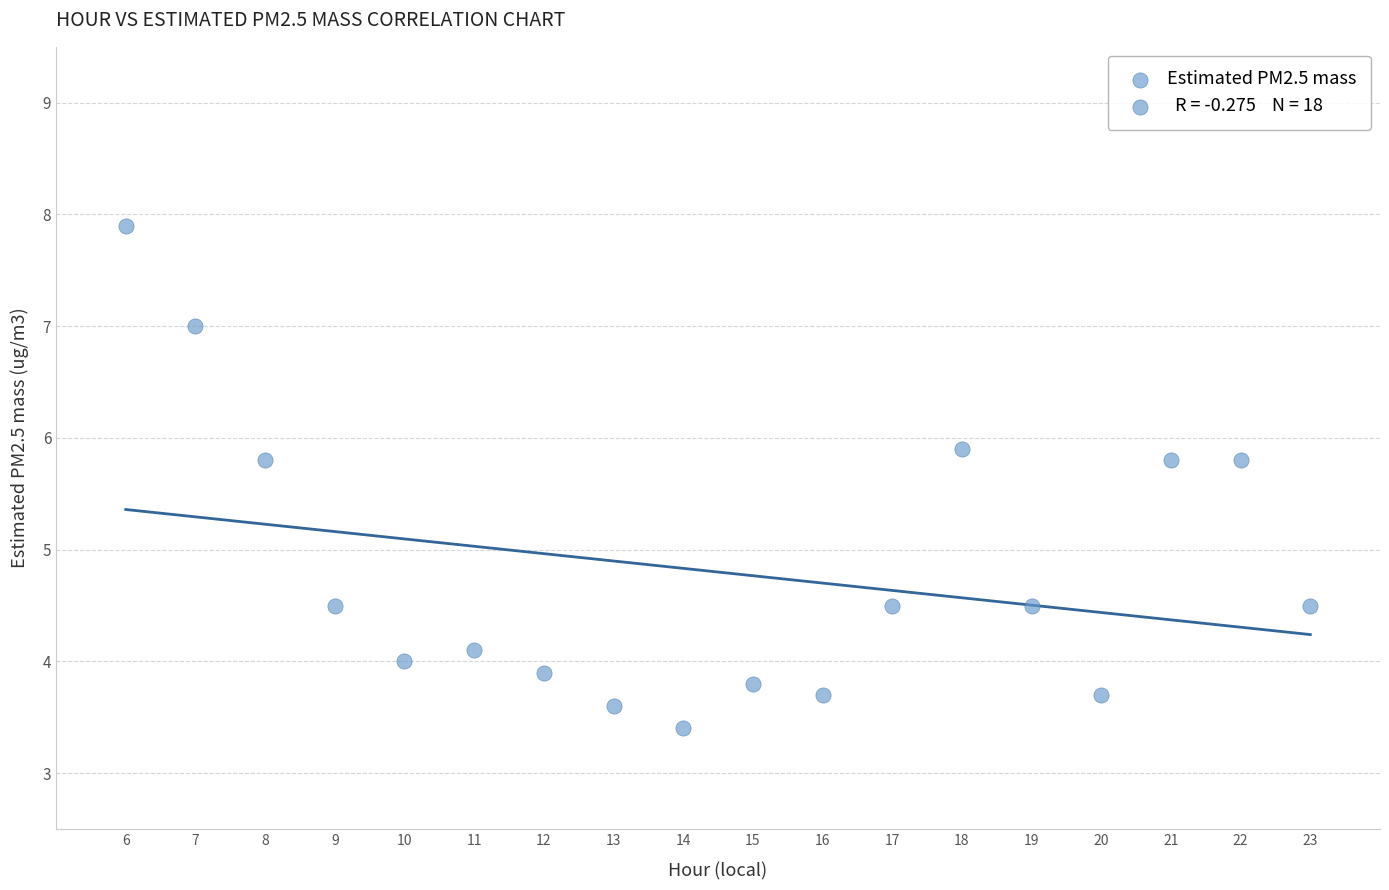

What is the range of X values (max minus min)?

17.0